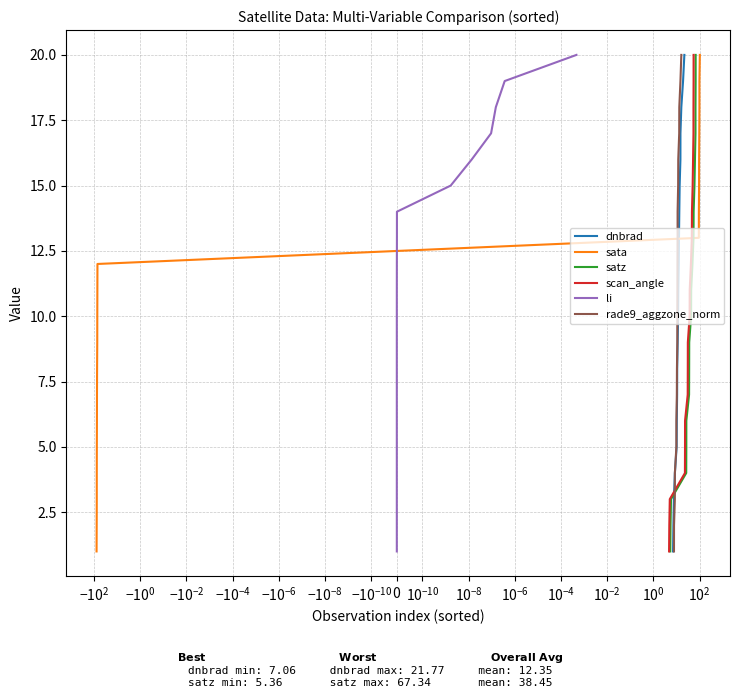

What is the maximum value for dnbrad?

20